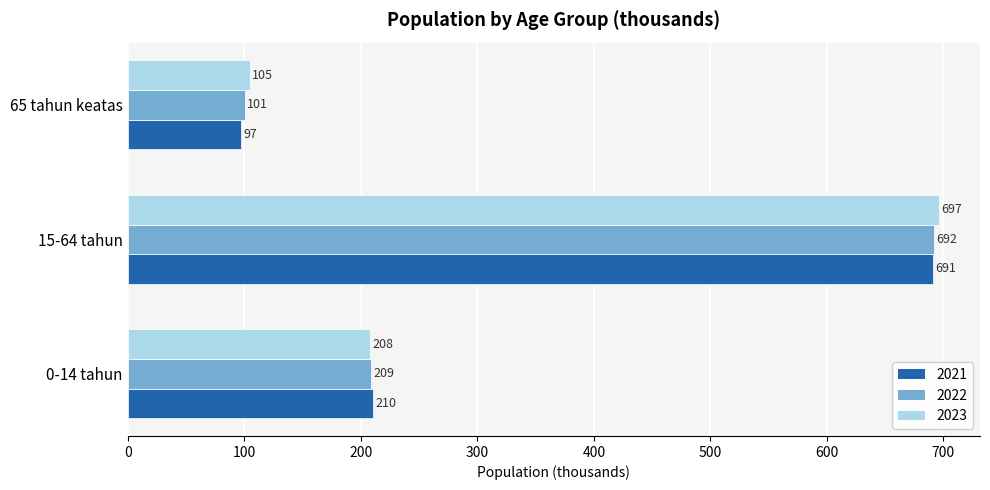

The value of 2023 at 65 tahun keatas is 173.6. True or false?

False